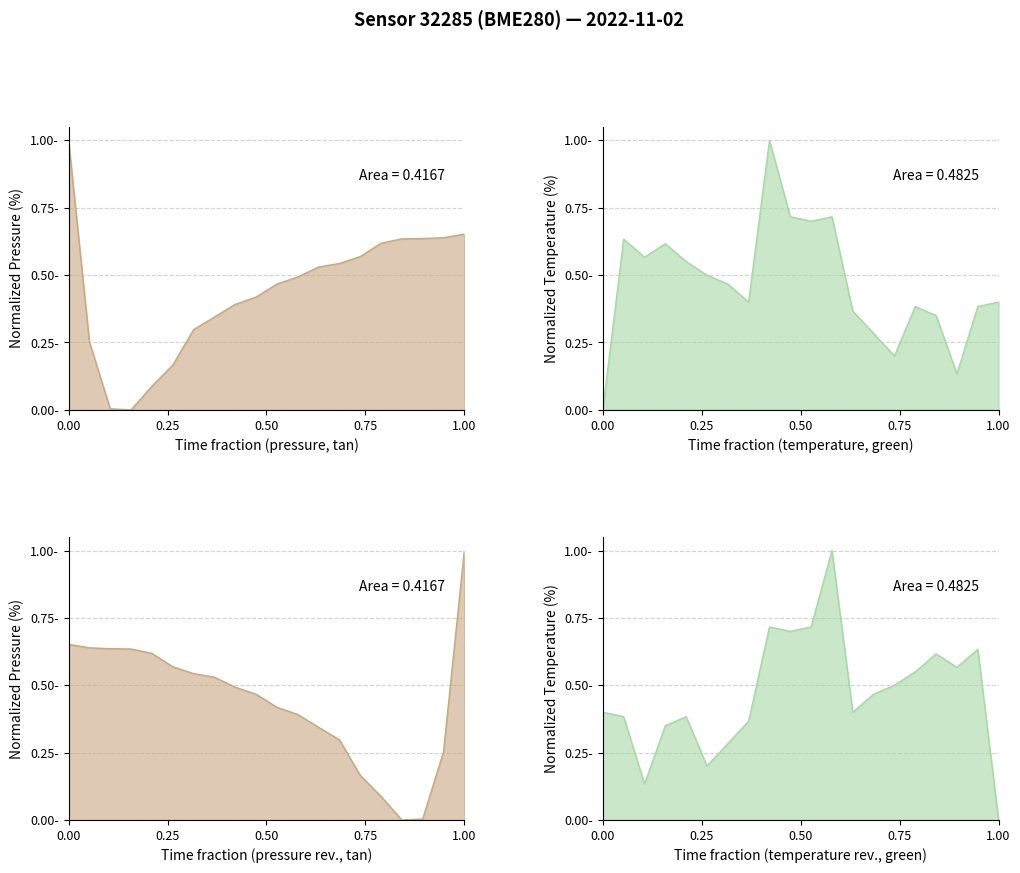

True or false: pressure has more than 1 interior local peaks.

False